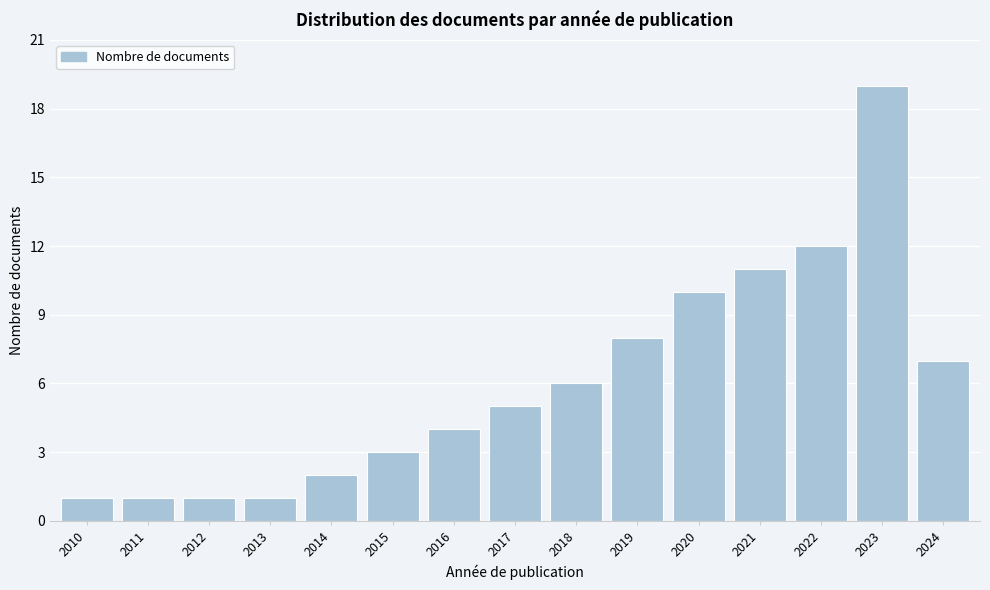

Reading left to right, list all the values displayed in this chart.

1	1	1	1	2	3	4	5	6	8	10	11	12	19	7